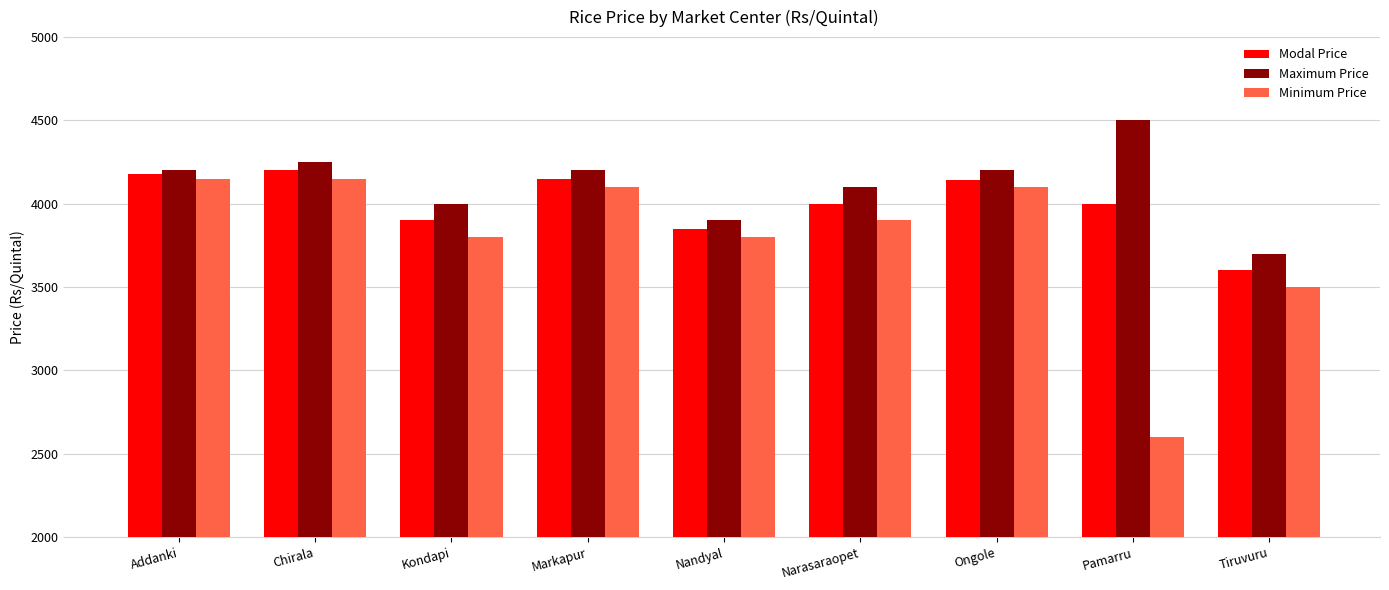

Where is Maximum Price nearest to the value 4100?

Narasaraopet